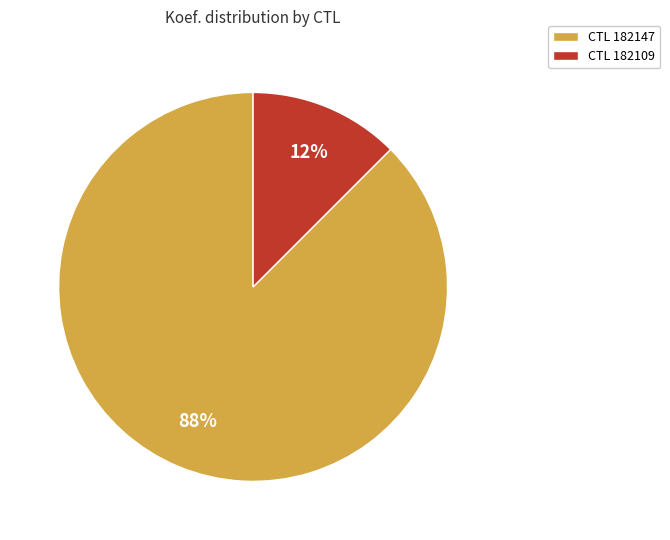

Between CTL 182147 and CTL 182109, which is larger?

CTL 182147